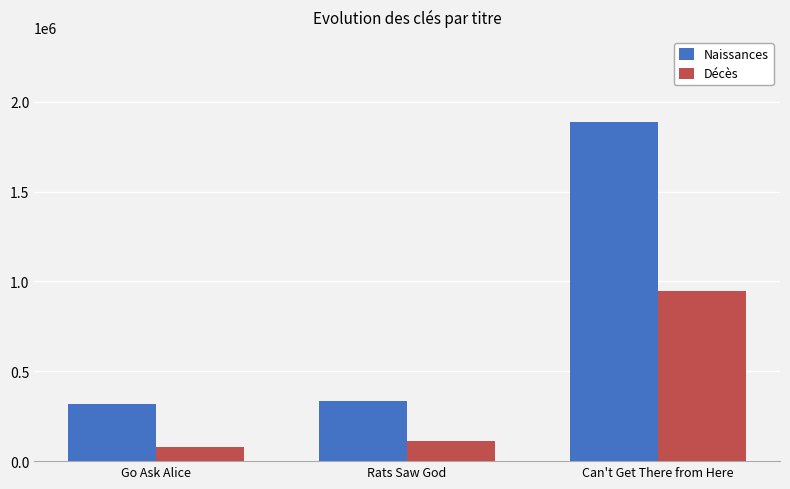

At how many categories does at least one series exceed 784294?

1